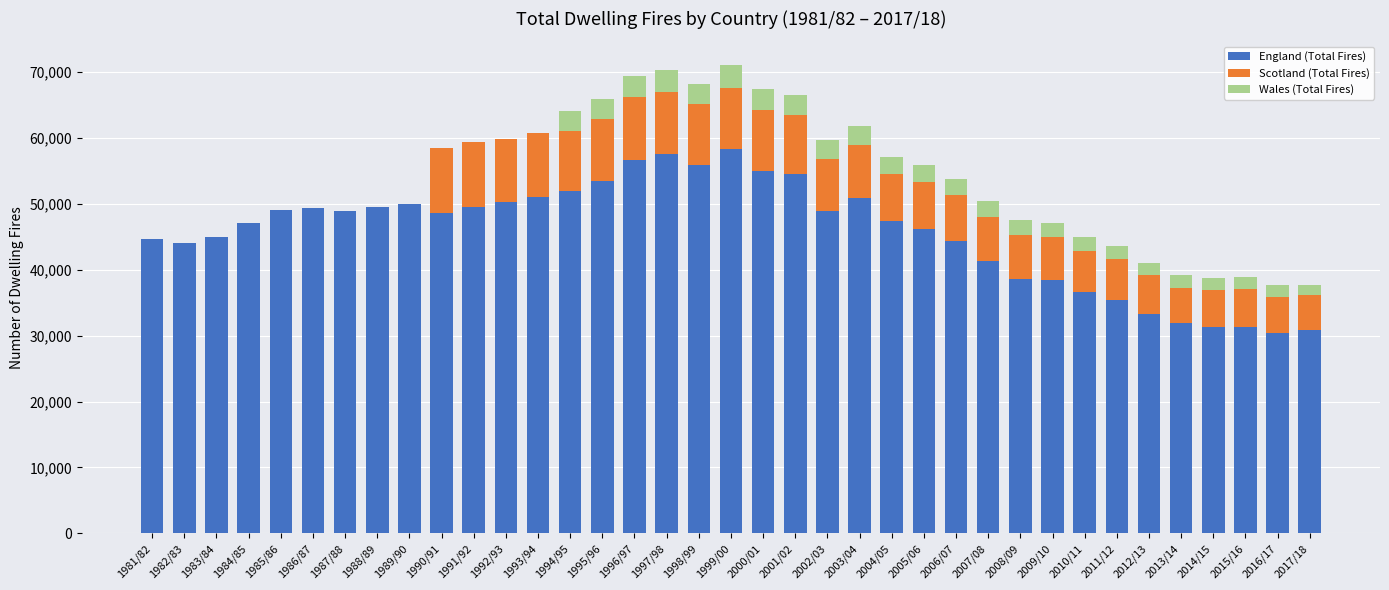

What is the highest value of the England (Total Fires) series?

58280